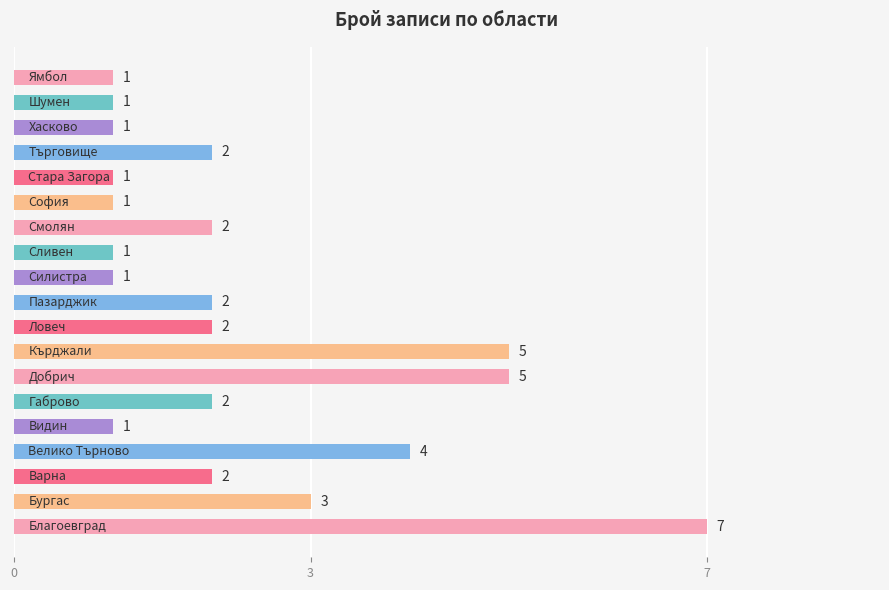

What is the greatest value displayed?

7